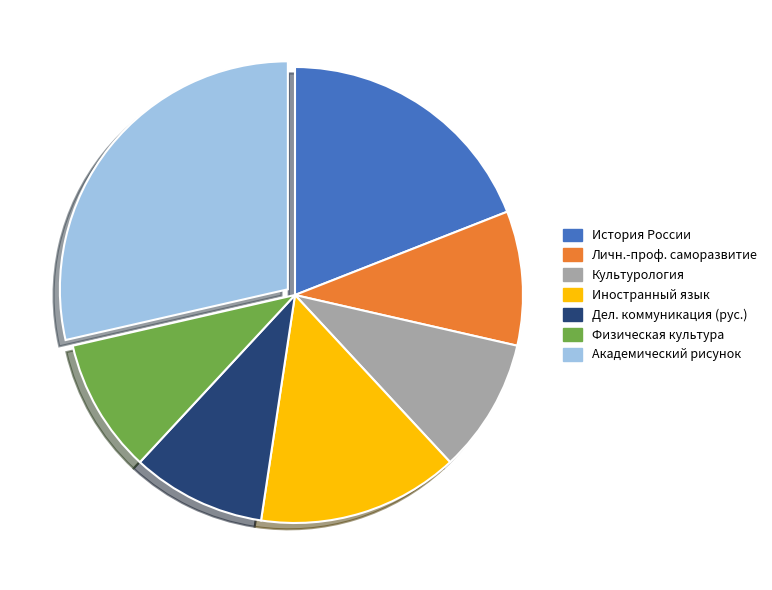

Count the number of slices in the pie.

7